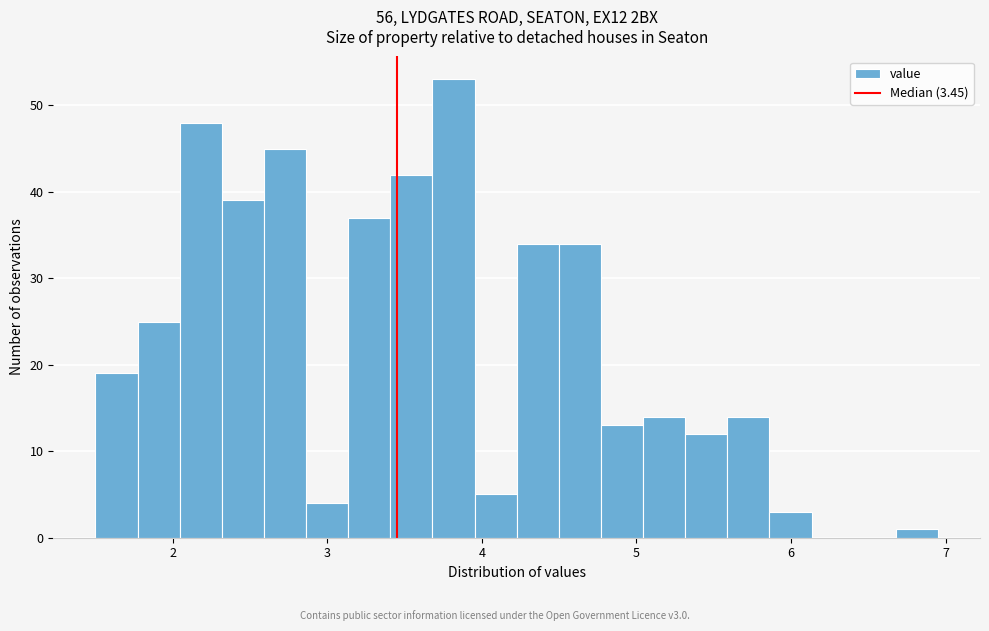

Read against the x-axis, roughly where is the centre of the tallest bar?

3.8